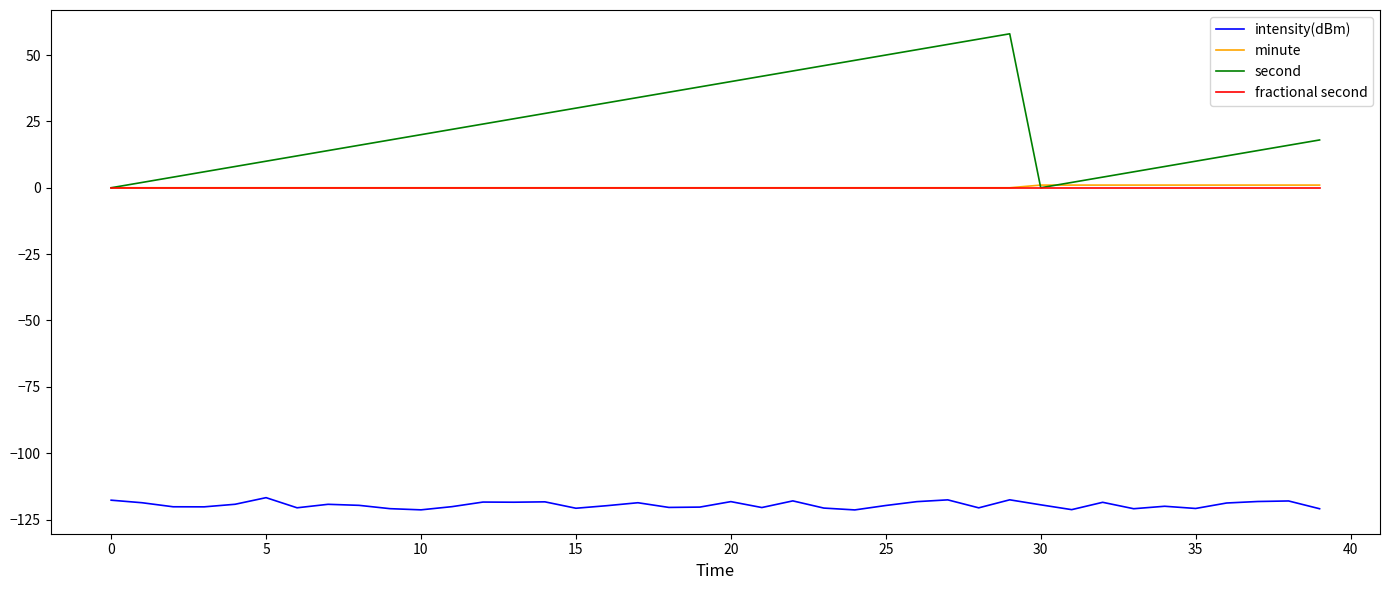

Which series has the largest total across all categories?

second